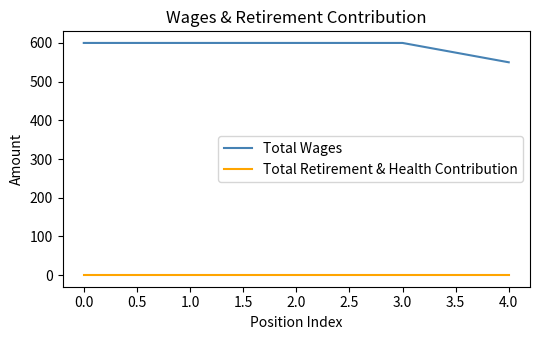

Is it true that Total Wages equals 600 at 0.0?

True